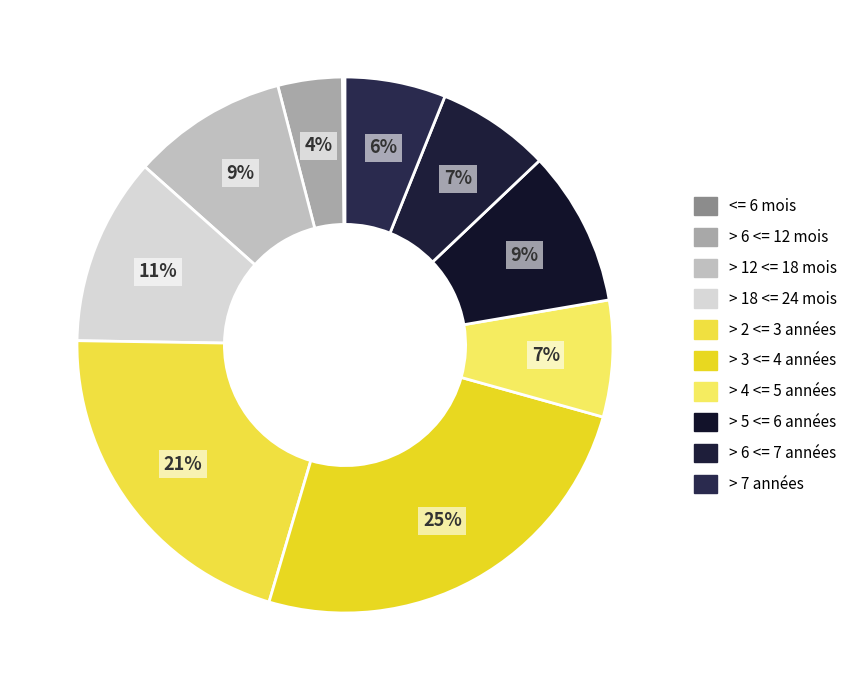

Is > 3 <= 4 années the majority of the pie?

No